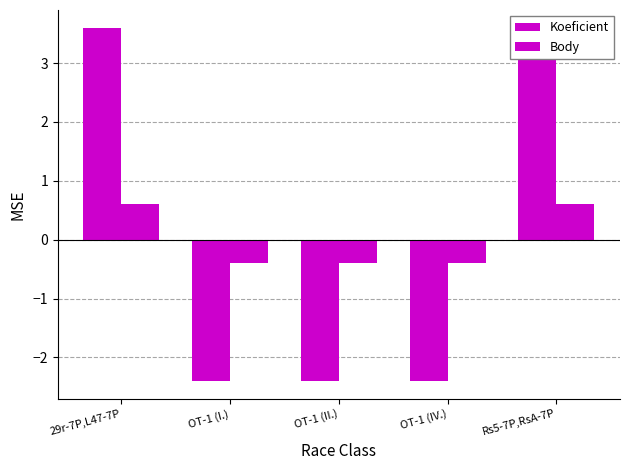

True or false: Koeficient has a value of -3.8 at OT-1 (II.).

False